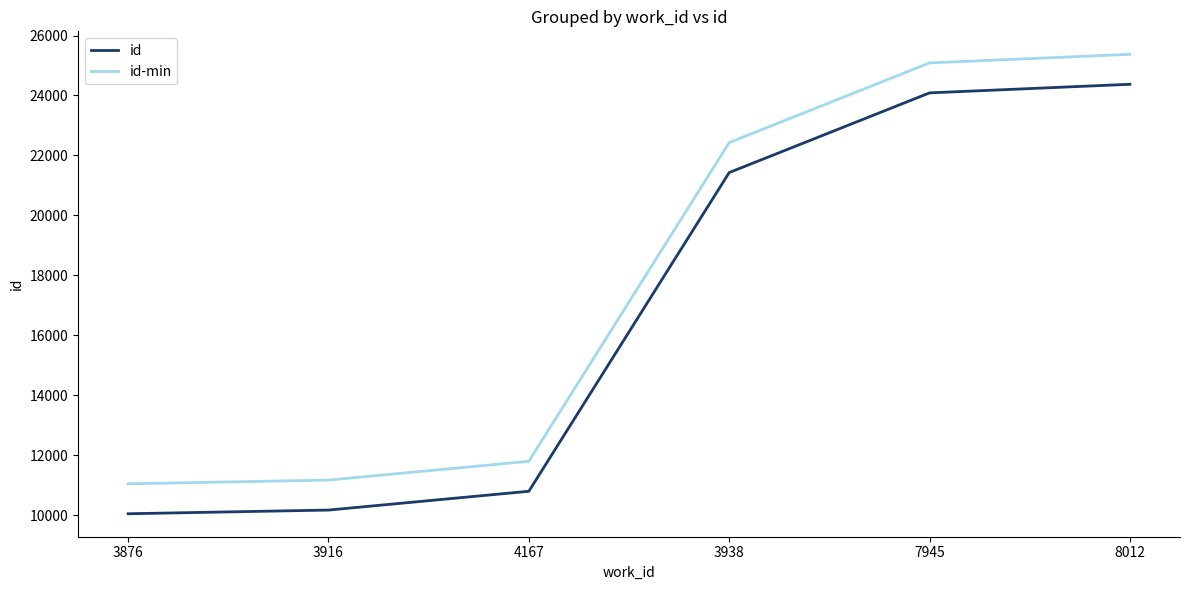

At how many categories does at least one series exceed 20194?

3